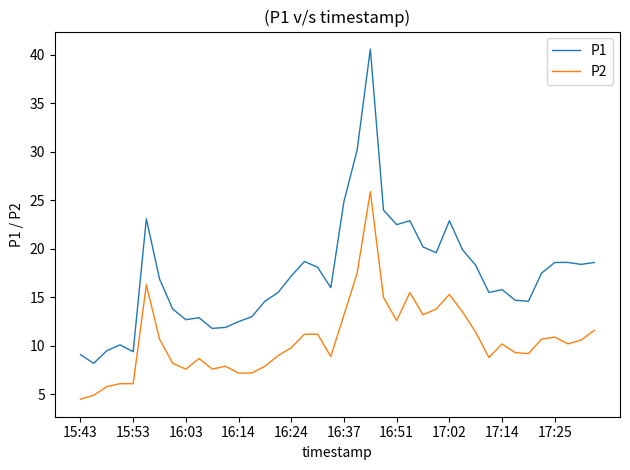

What is the minimum value for P1?

8.2